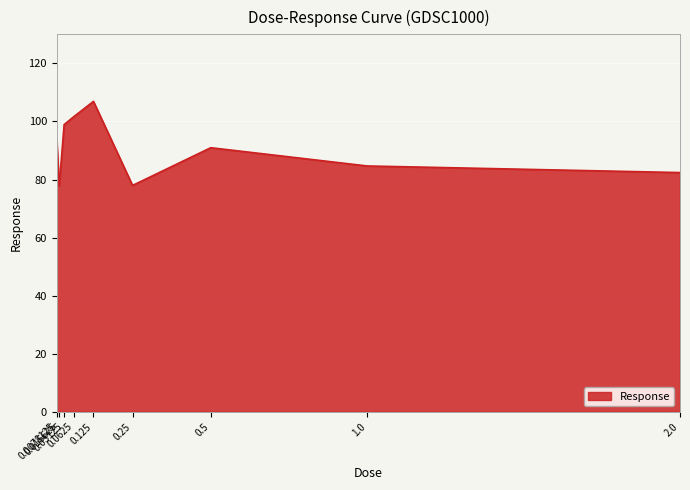

How many categories are shown in the chart?

9